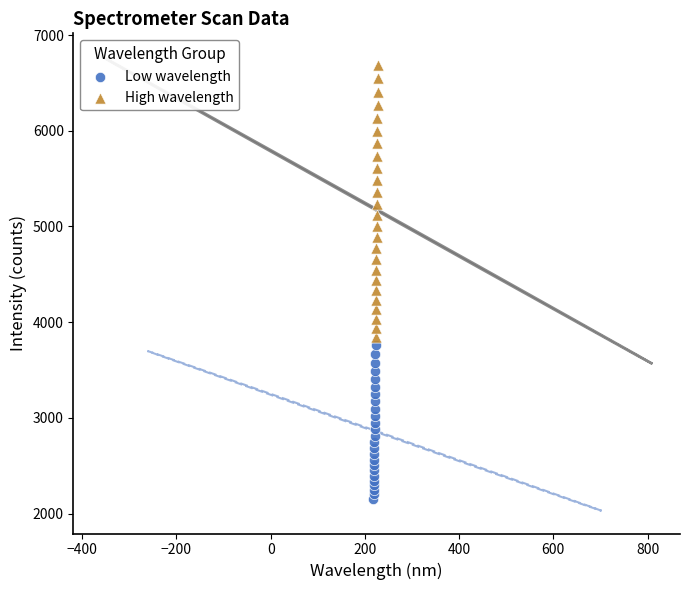

Which series has the largest Y range (max minus min)?

High wavelength